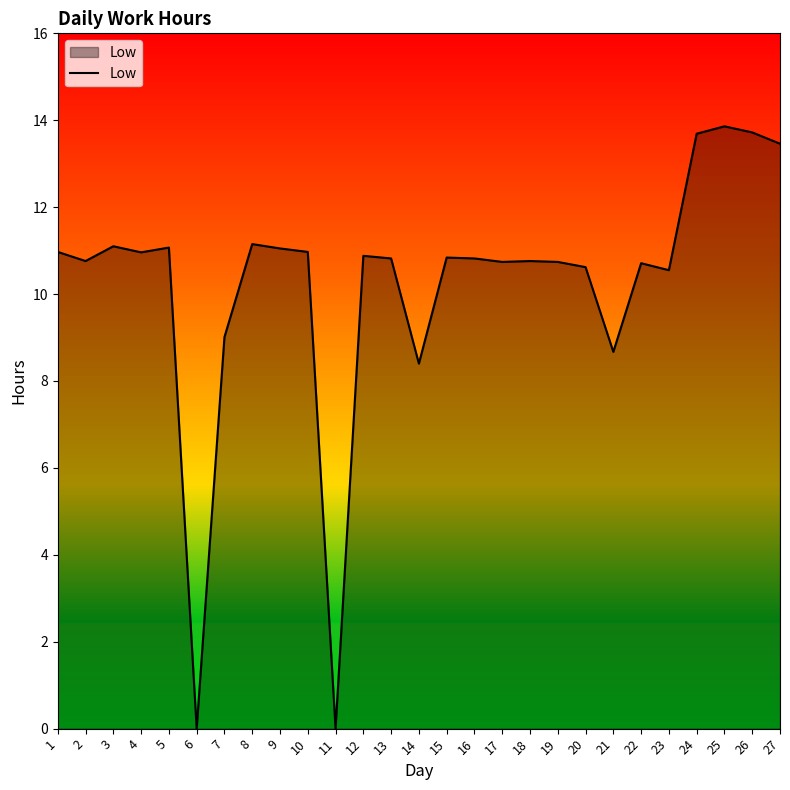

At which label is the value closest to 6?

14